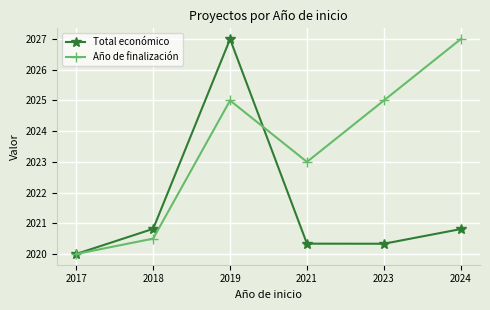

Which series changed the most between 2018 and 2019?

Total económico